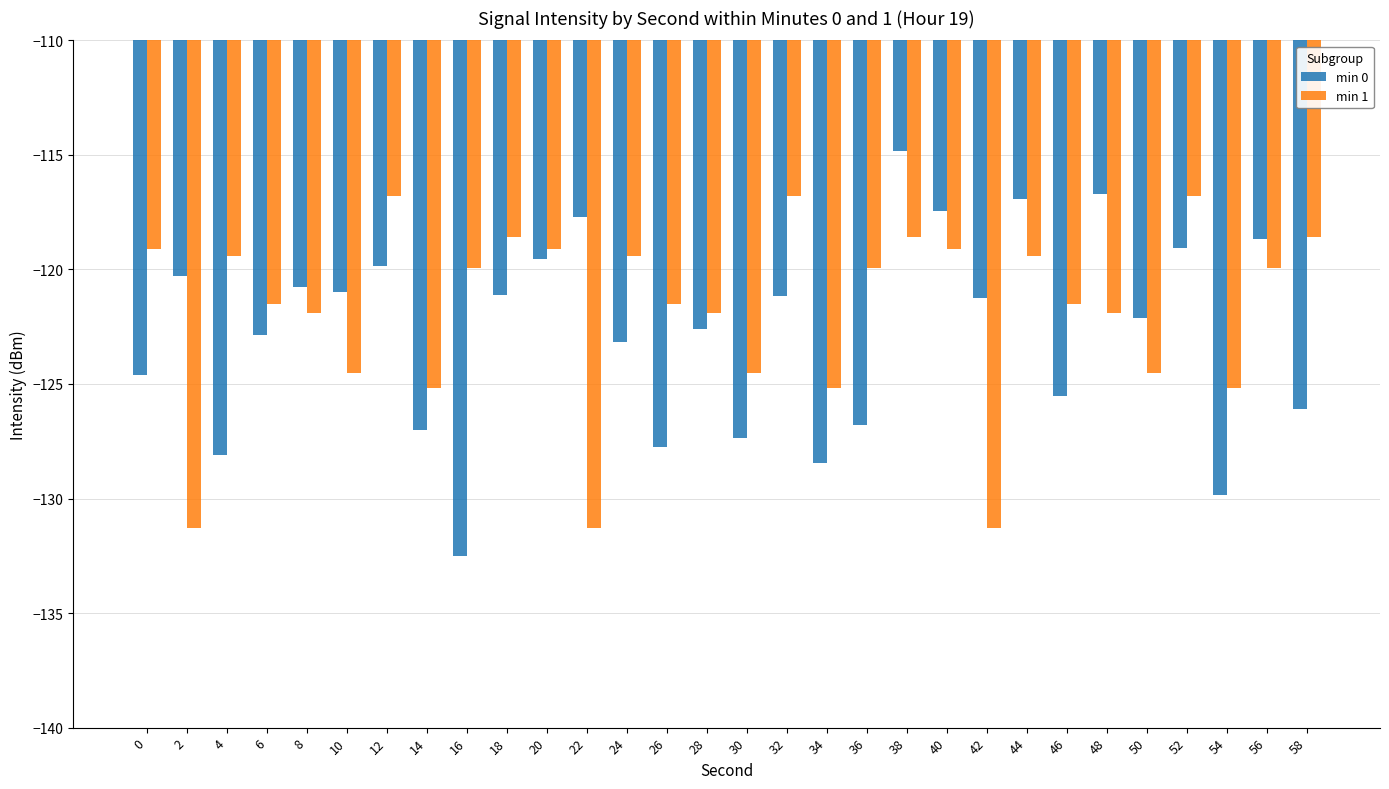

Which series changed the most between 0 and 46?

min 1